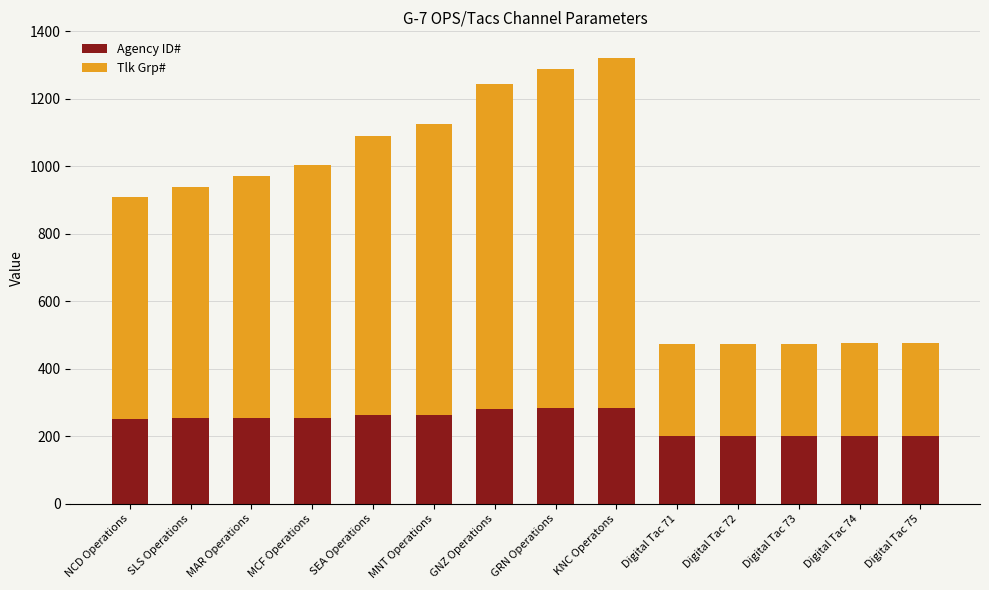

What is the highest value of the Agency ID# series?

285